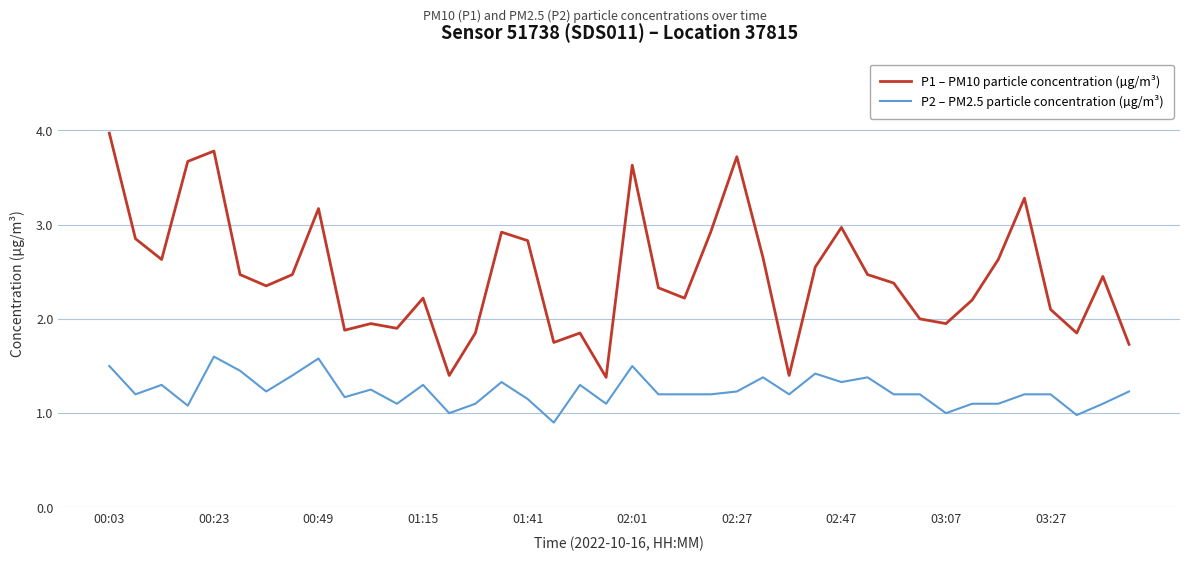

What is the difference between the maximum and minimum values in the P2 – PM2.5 particle concentration (µg/m³) series?

0.7